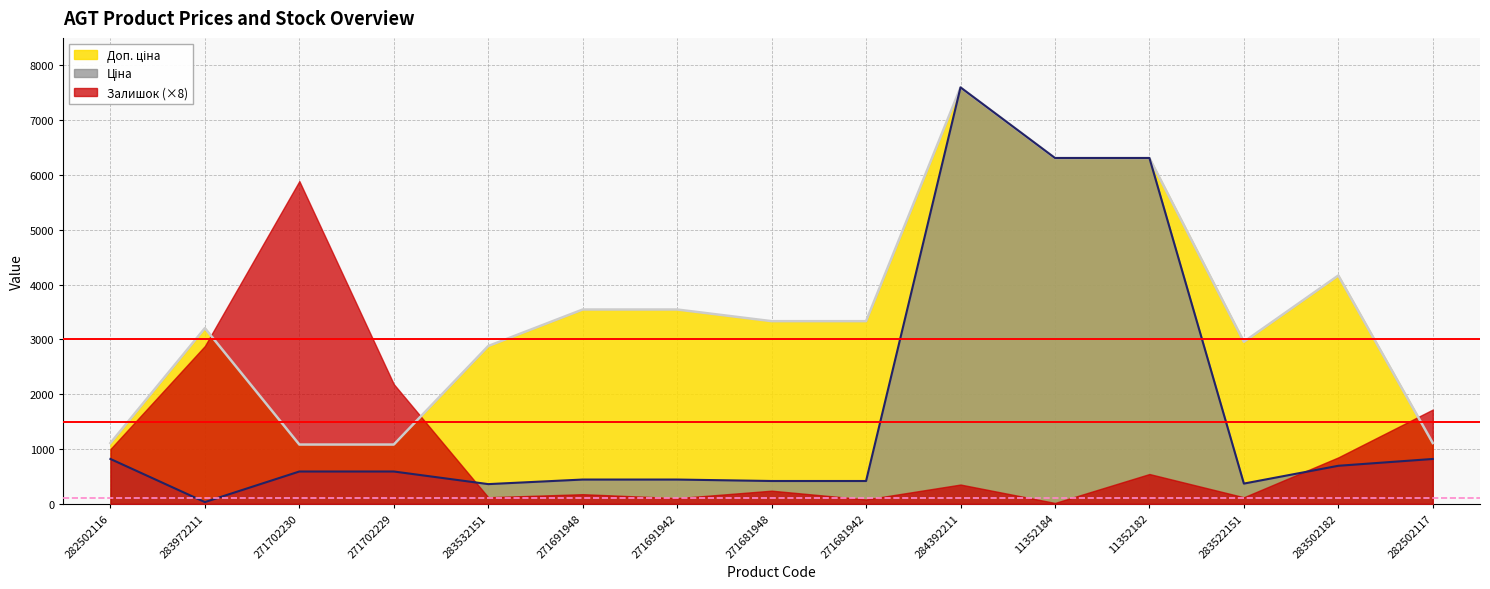

At which label is Доп. ціна closest to 4339?

283502182